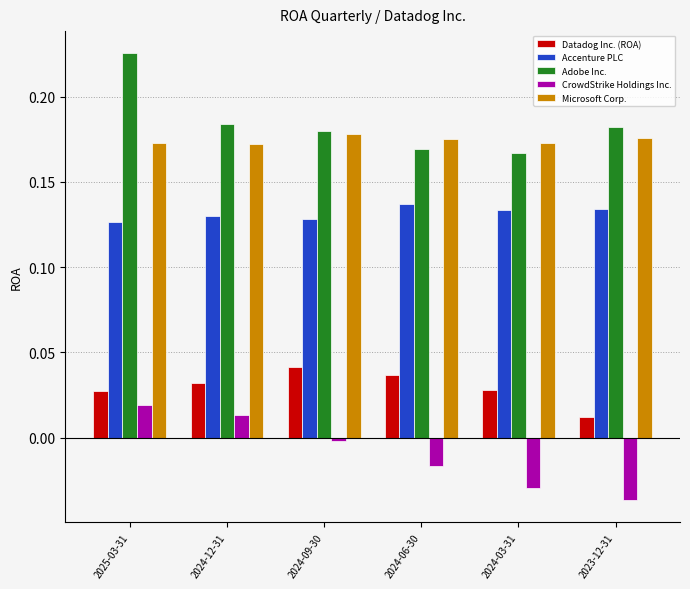

What are all the series names shown in the legend?

Datadog Inc. (ROA), Accenture PLC, Adobe Inc., CrowdStrike Holdings Inc., Microsoft Corp.